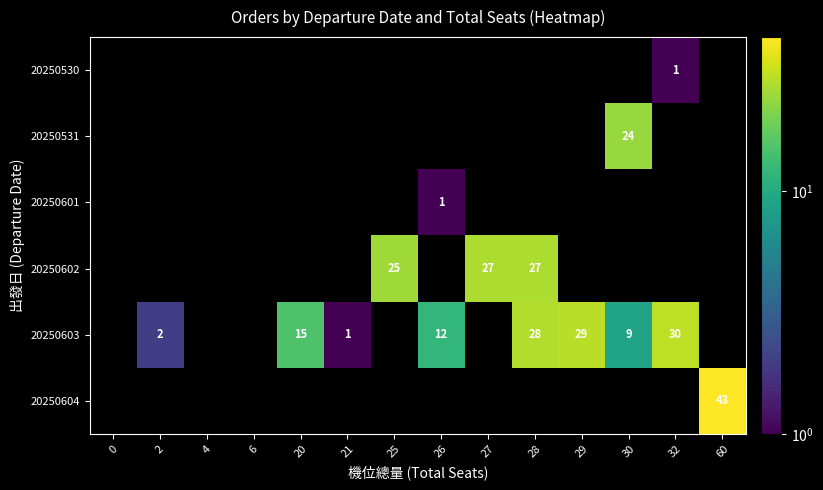

Count the number of categories in the chart.

14